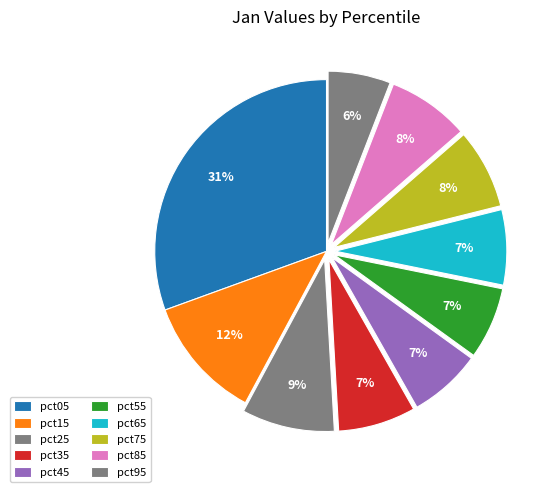

Is it true that pct35 is 1% of the pie?

False